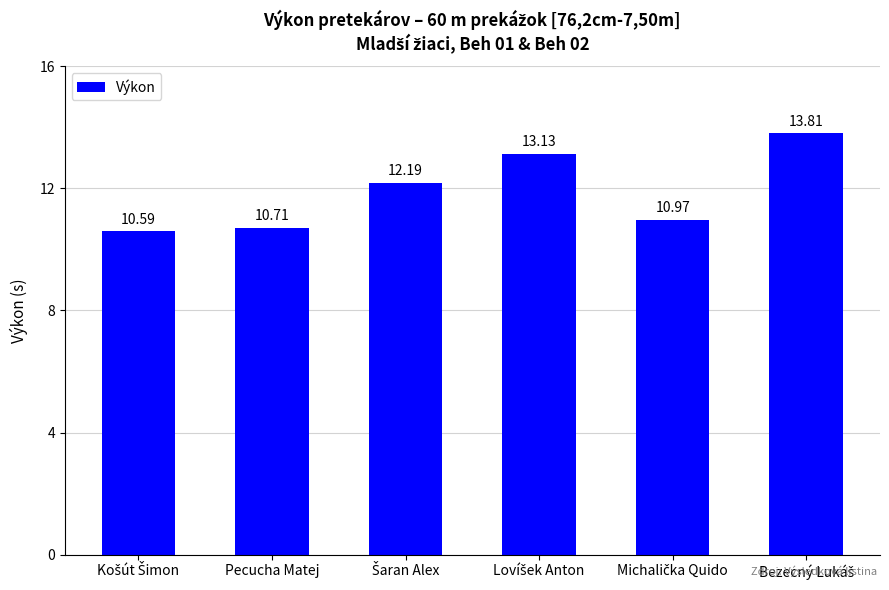

What is the average value?

11.9